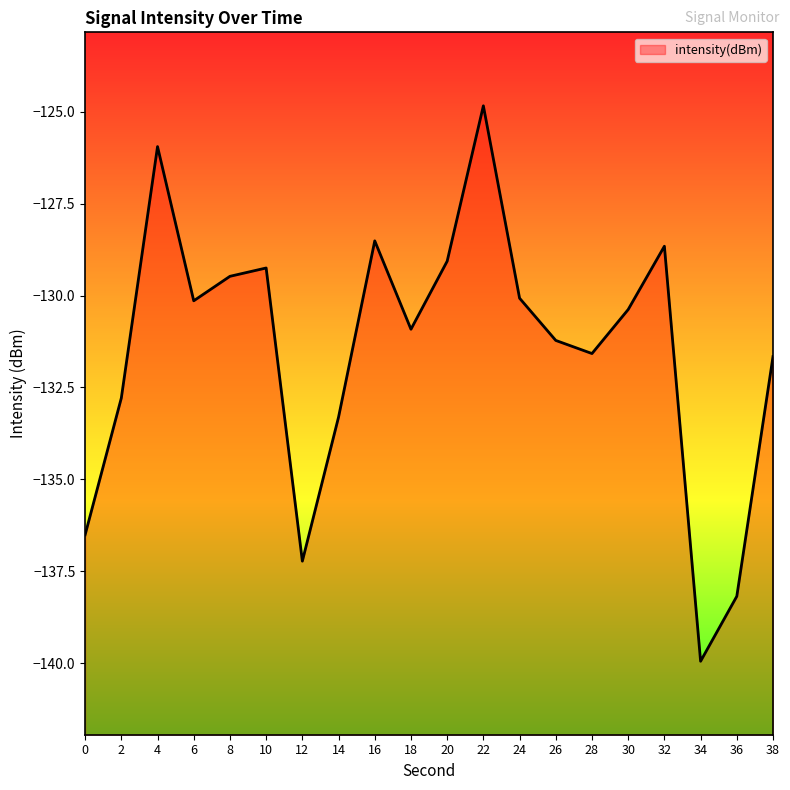

True or false: the data shows -131.2 at 26.

True